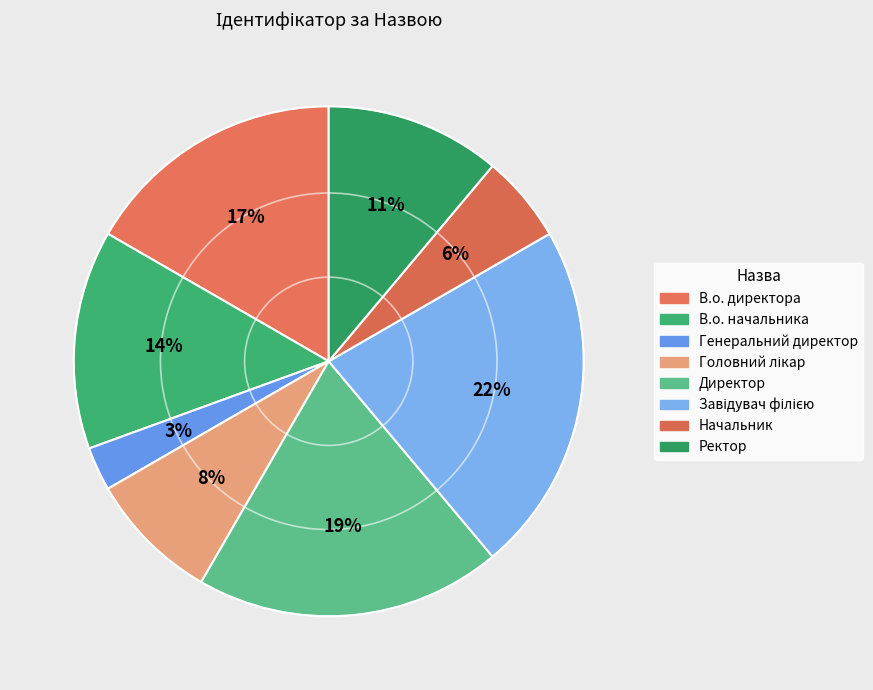

What percentage do Начальник and Завідувач філією together represent?

27.8%